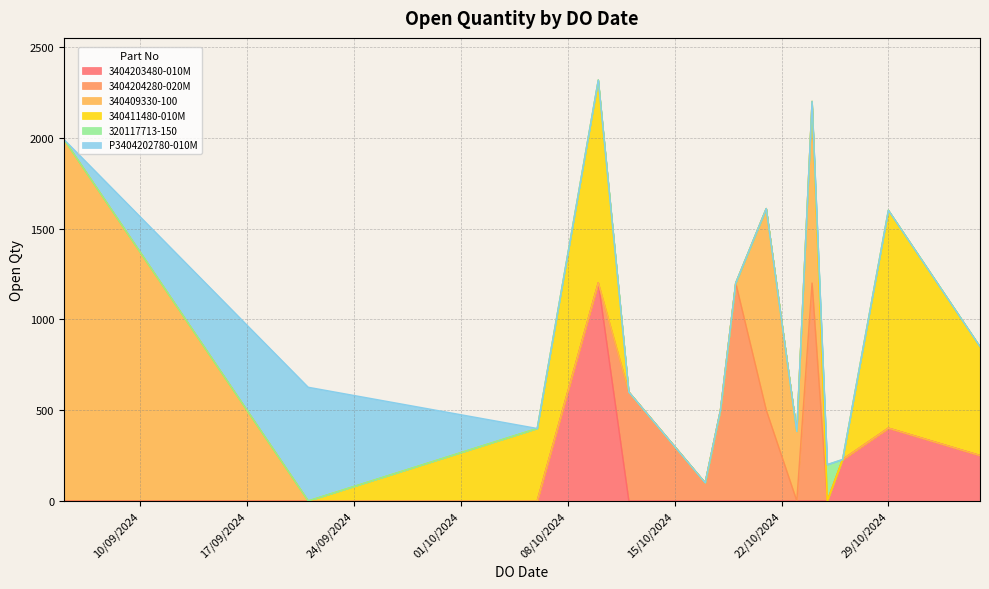

Reading right to left, extract all data points from this chart.

626	200	600	1200	1117	399	1000	383	1110	1991	1200	500	1200	500	100	600	250	401	228	1201